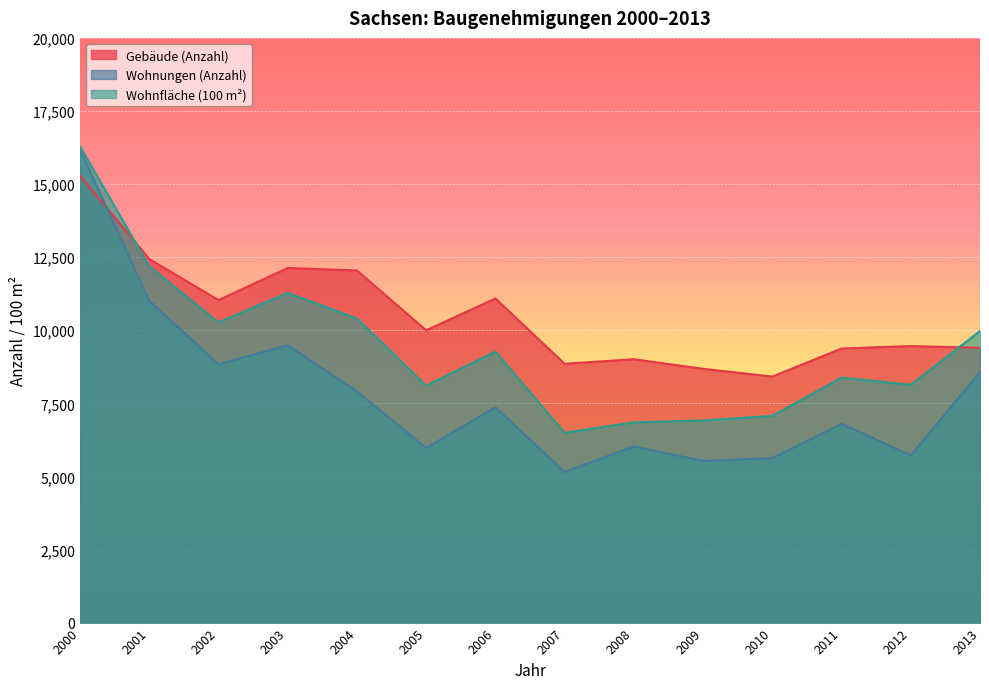

Which series ends up on top after the final intersection of Wohnungen (Anzahl) and Gebäude (Anzahl)?

Gebäude (Anzahl)